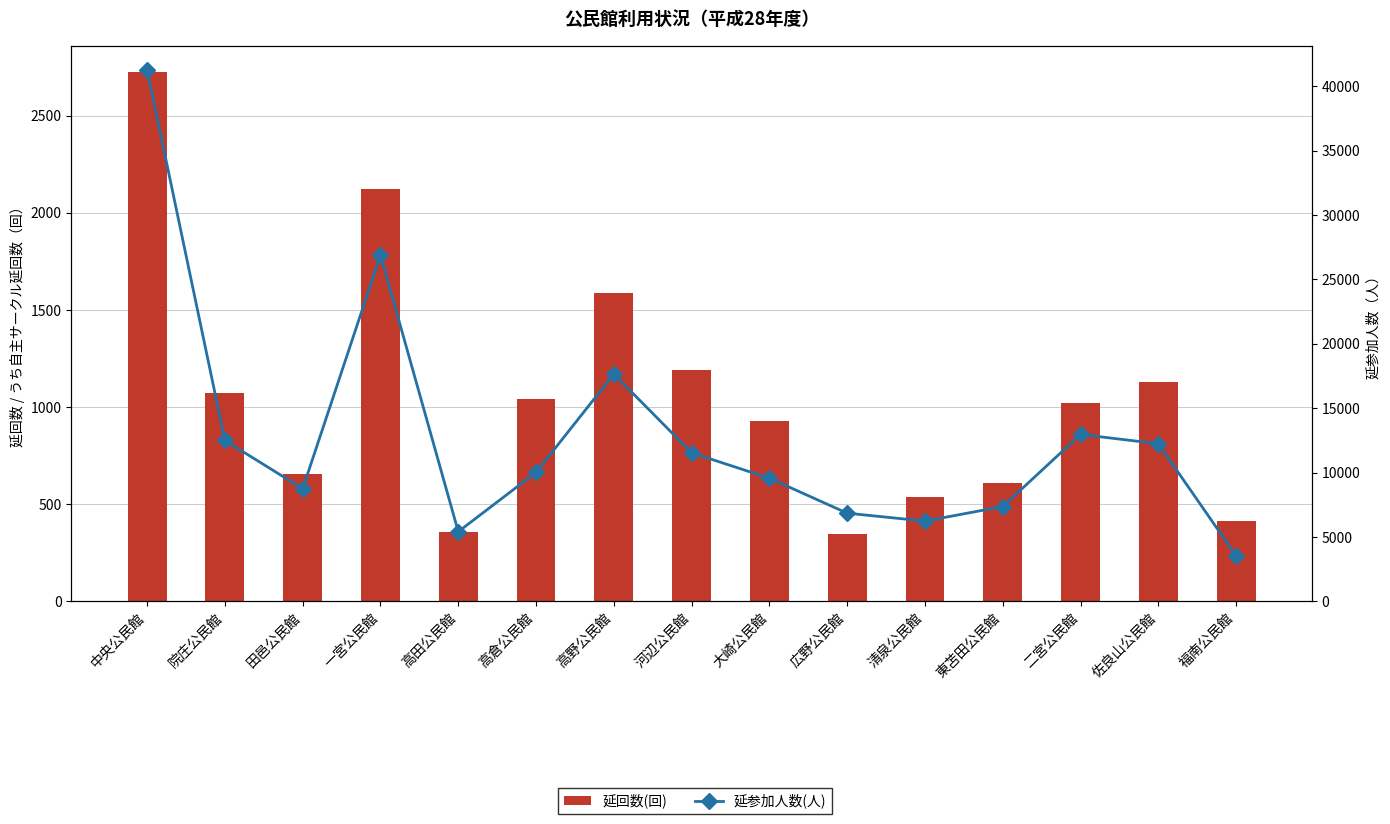

At which category is the sum across all series the highest?

中央公民館